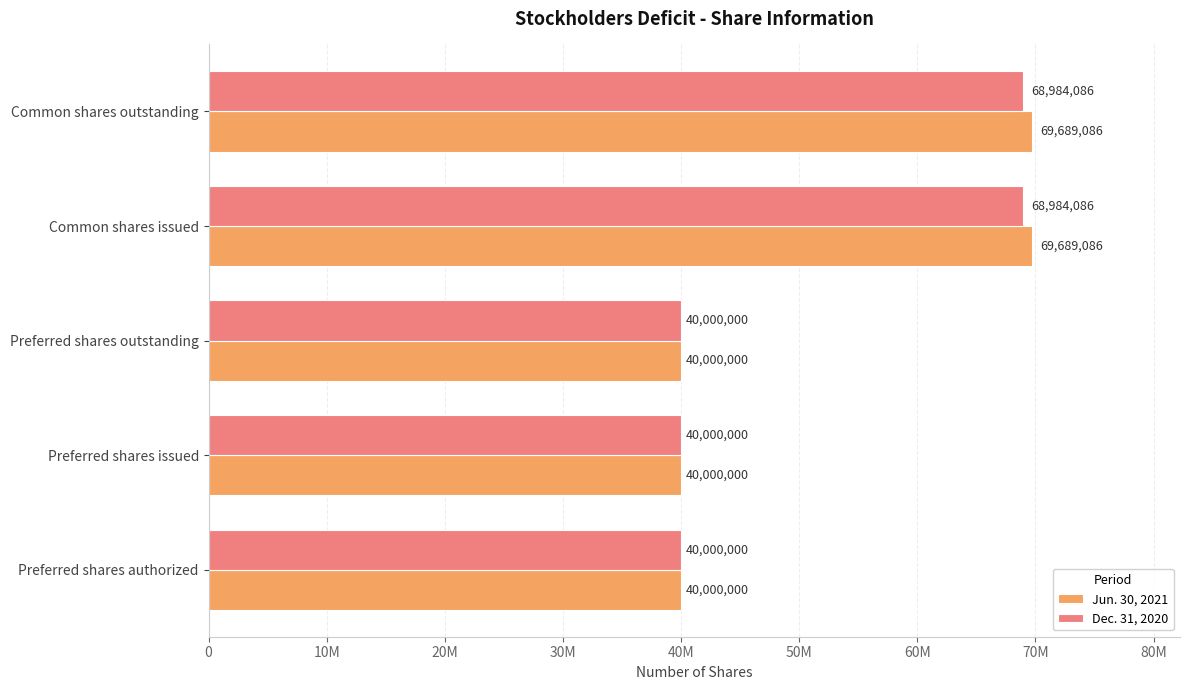

What are all the series names shown in the legend?

Jun. 30, 2021, Dec. 31, 2020